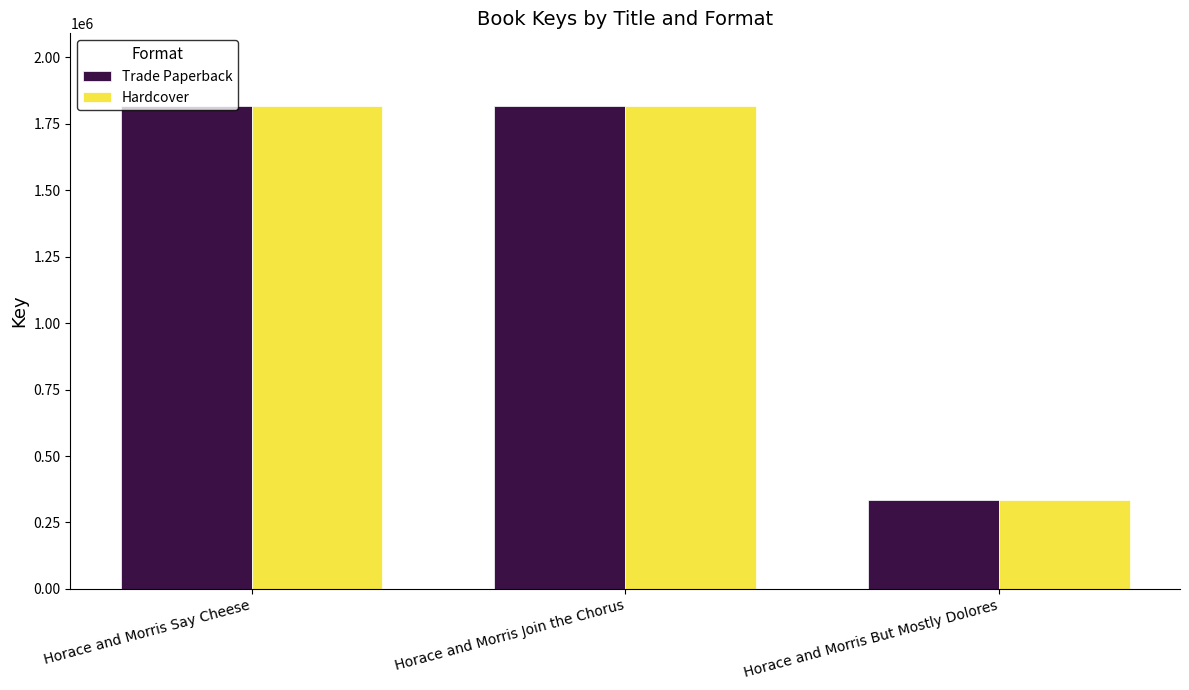

What is the lowest value of the Hardcover series?

332609